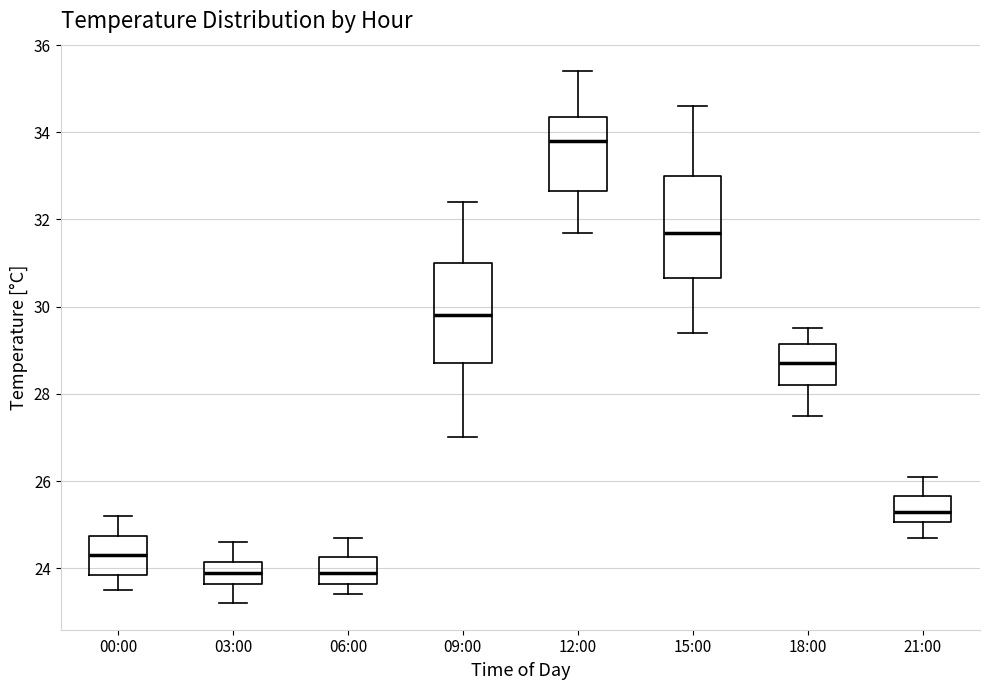

Which box's median line is the highest?

12:00